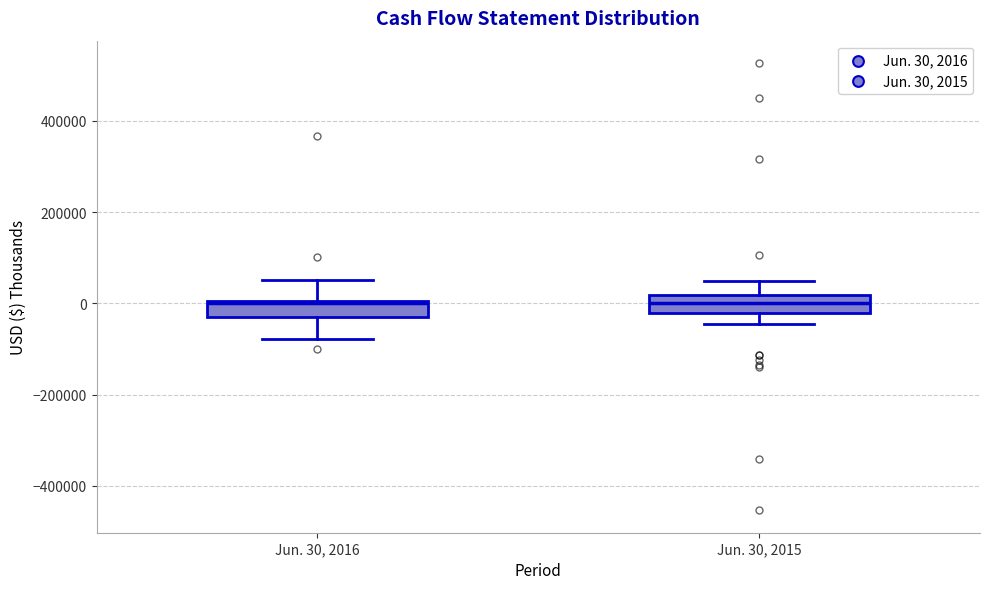

Reading left to right, transcribe this box plot: for each box, give where its median line is, the range the box spans, and where its two whiskers end, as read against the y-axis. The values are not printed on the chart, so give them approximately, as read against the axis.

Jun. 30, 2016: median 0, box -20000 to 0, whiskers -80000 to 60000
Jun. 30, 2015: median 0, box -20000 to 20000, whiskers -40000 to 40000